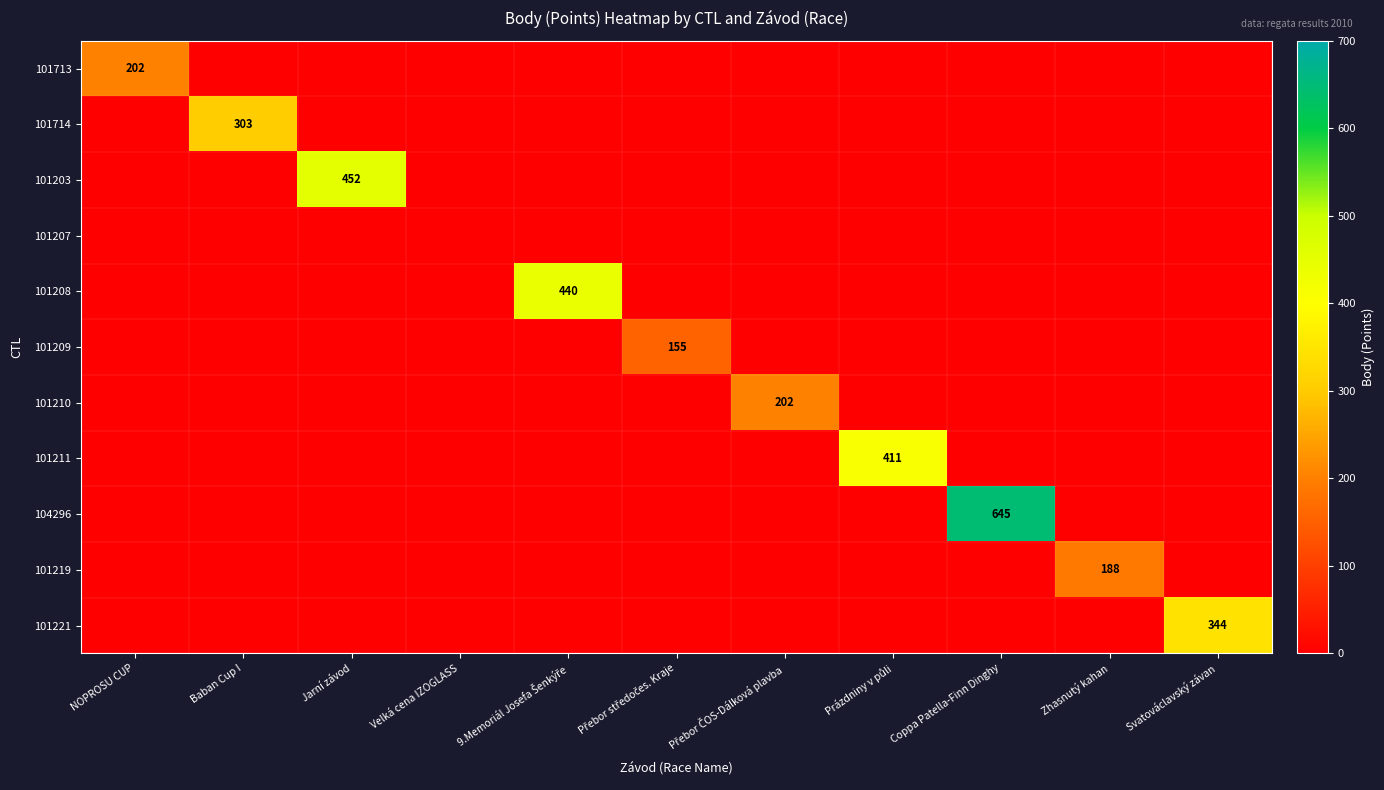

True or false: 101203 has a value of 259 at Jarní závod.

False